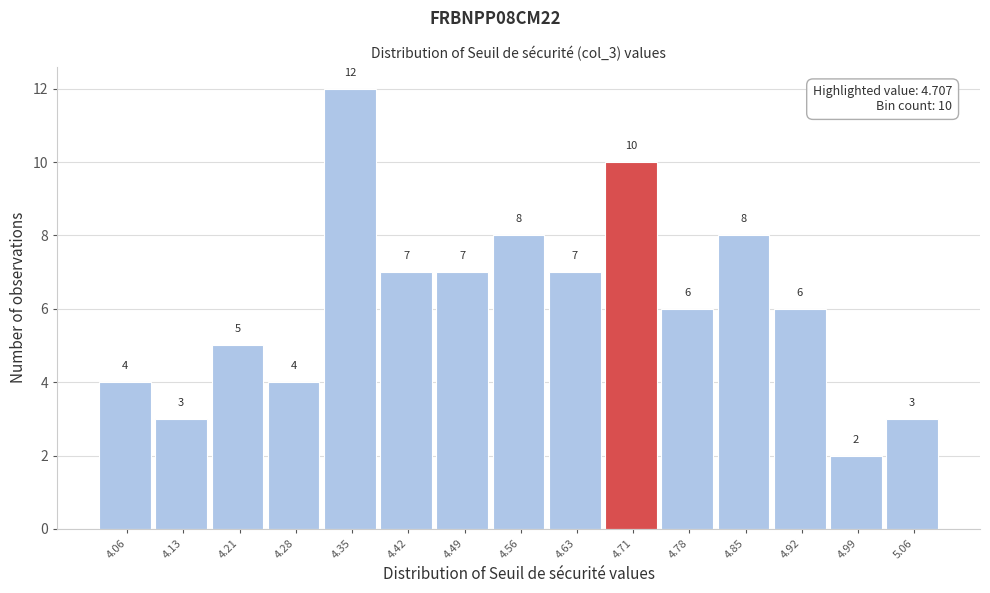

Which range on the x-axis has the tallest bar?

4.31 to 4.38